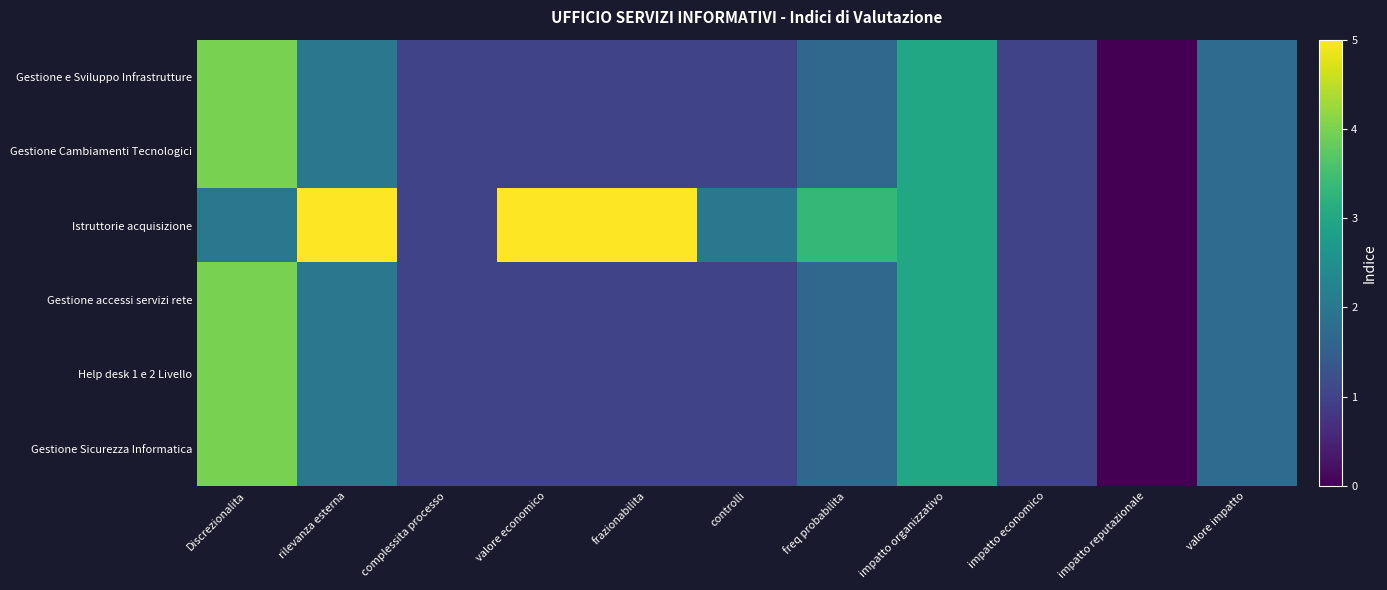

Rank the series by their maximum value, from highest to lowest.

Istruttorie acquisizione, Gestione e Sviluppo Infrastrutture, Gestione Cambiamenti Tecnologici, Gestione accessi servizi rete, Help desk 1 e 2 Livello, Gestione Sicurezza Informatica